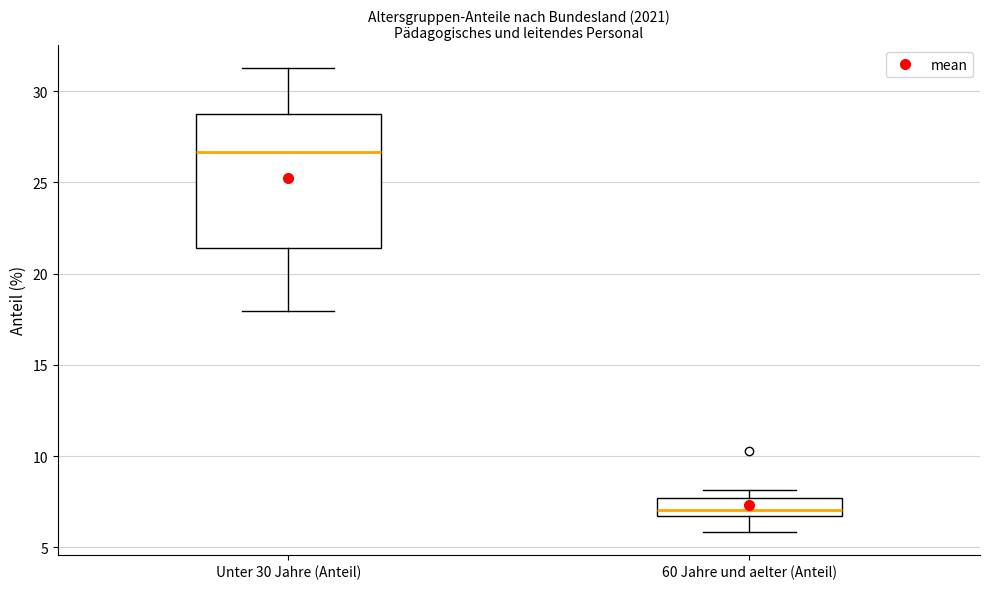

Comparing the boxes themselves (not the whiskers), which one is the tallest?

Unter 30 Jahre (Anteil)